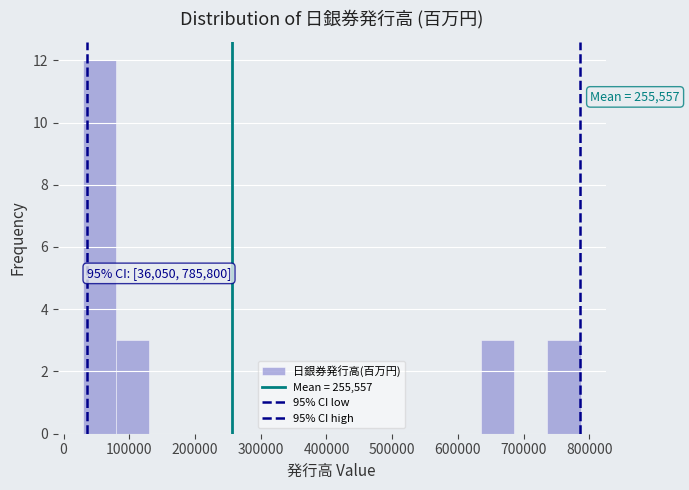

Which range on the x-axis has the tallest bar?

30000 to 80000